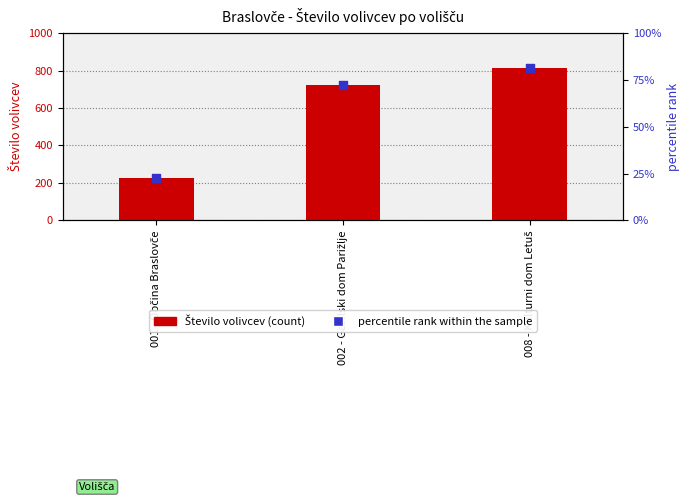

Which series contains the highest Y value?

Število volivcev